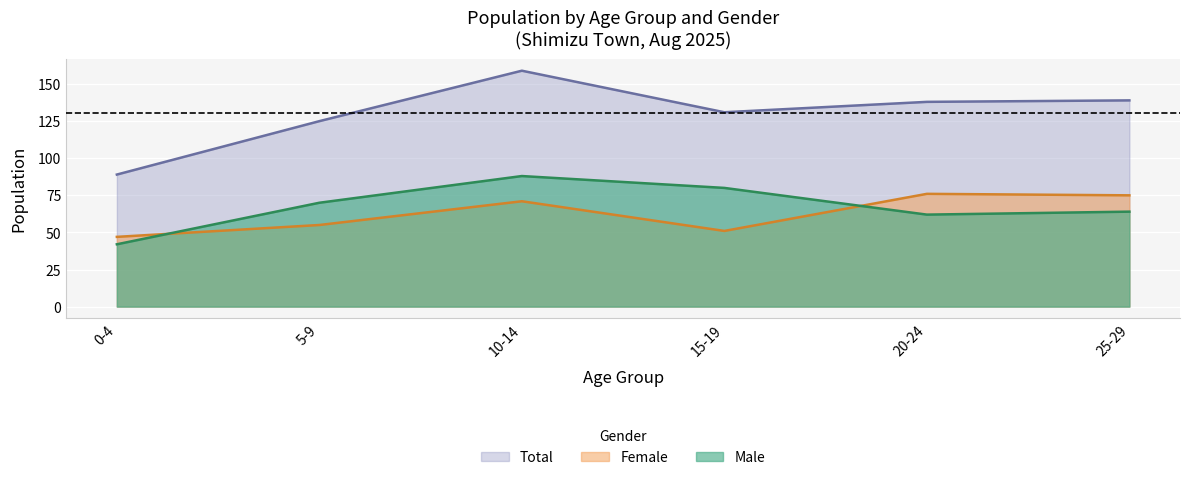

Is the value of Female at 10-14 greater than the value of Male at 10-14?

No